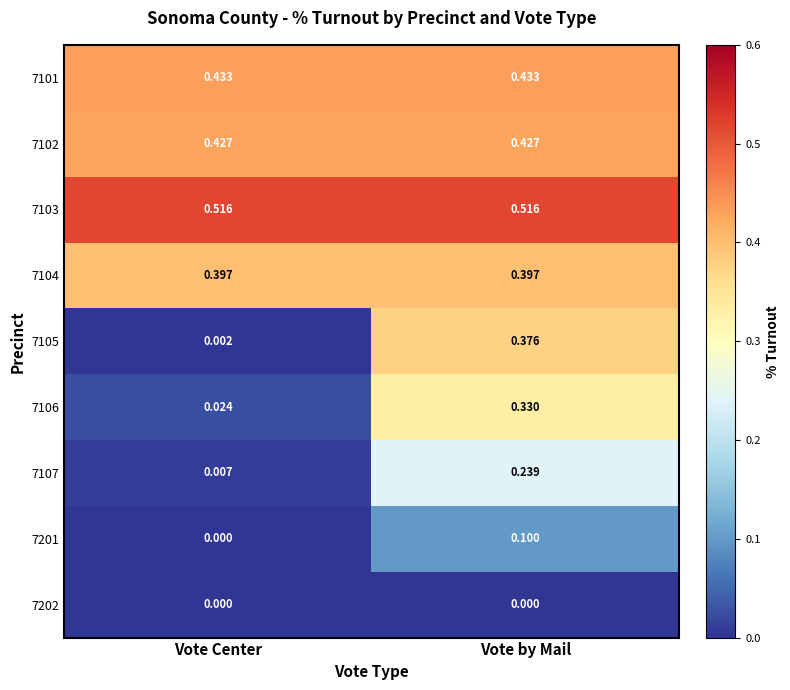

Rank the series by their maximum value, from lowest to highest.

7202, 7201, 7107, 7106, 7105, 7104, 7102, 7101, 7103